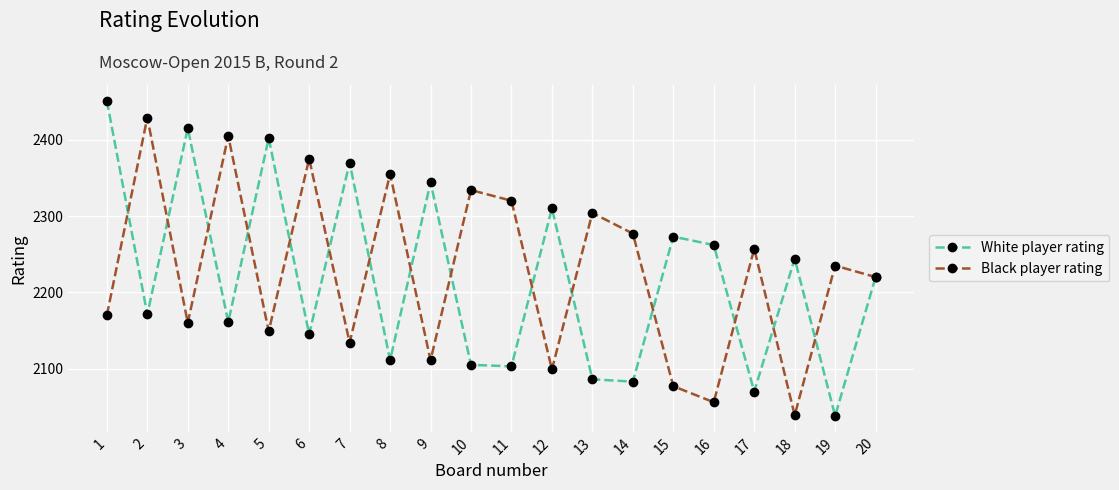

Where do Black player rating and White player rating first cross each other?

1 and 2